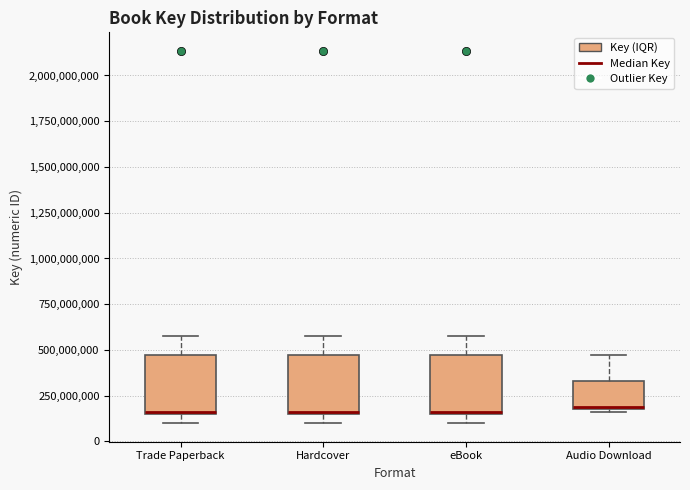

Where is the lower edge of the box for eBook on the y-axis? The values are not printed on the chart, so give them approximately, as read against the axis.

150000000